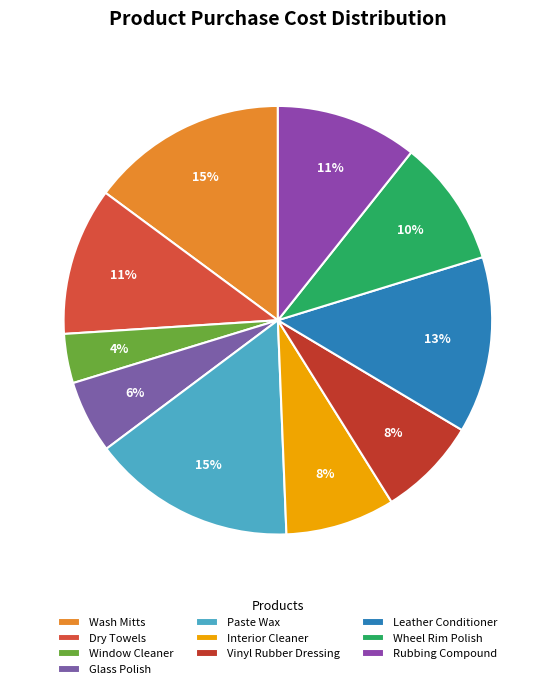

What is the change in value from Wash Mitts to Wheel Rim Polish?

-2.5